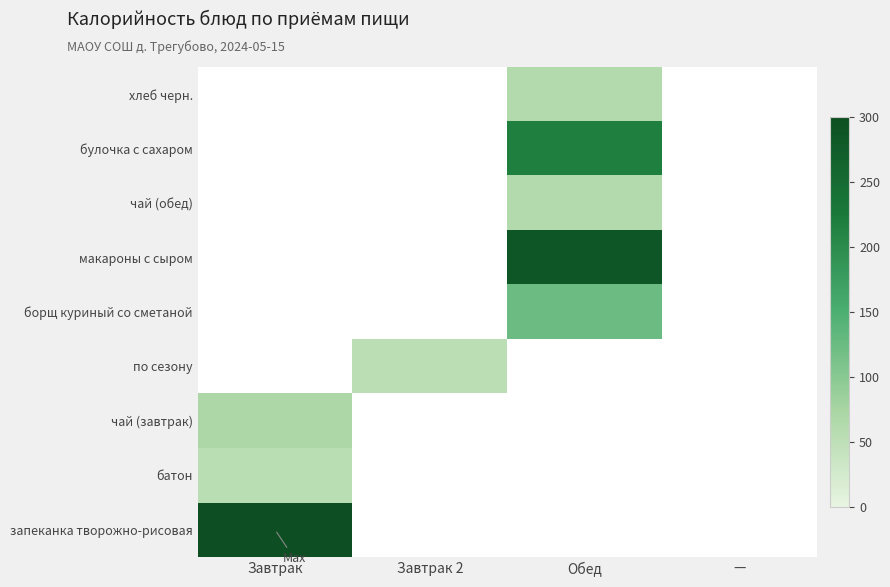

At which category does the chart reach its minimum across all series?

Завтрак 2